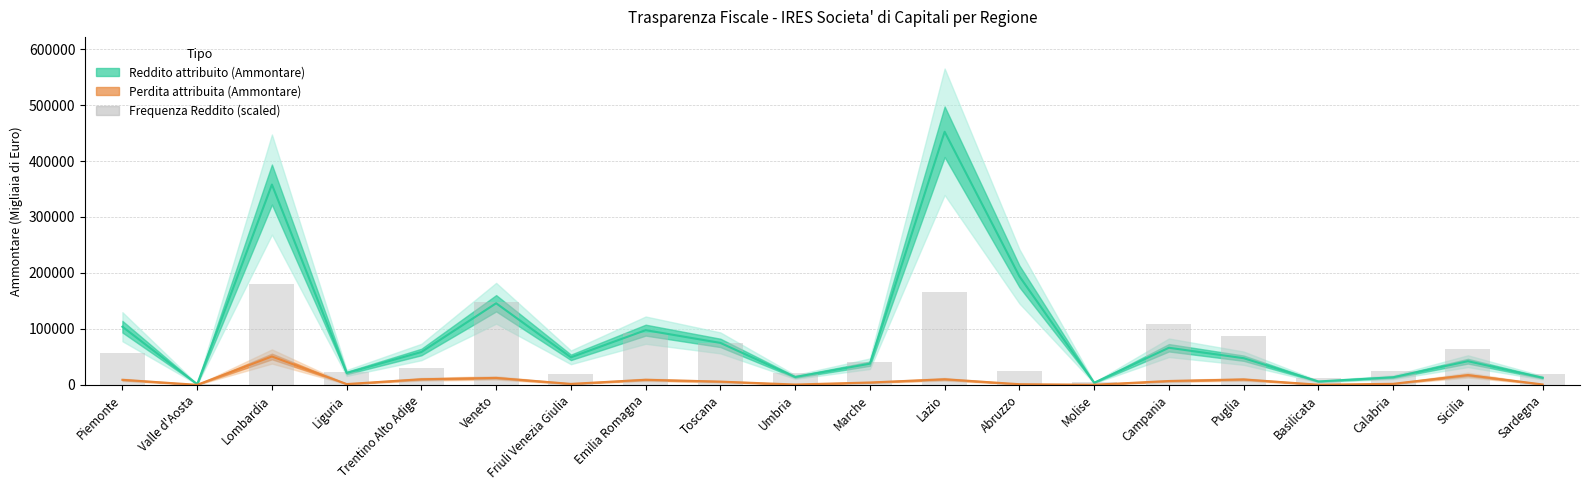

Reading right to left, list all the values displayed in this chart.

Sardegna=19825.7	Sicilia=63593.1	Calabria=25176.6	Basilicata=11525.0	Puglia=86780.2	Campania=108115.2	Molise=5488.1	Abruzzo=25108.0	Lazio=166700.4	Marche=40337.4	Umbria=20374.5	Toscana=74775.1	Emilia Romagna=92336.9	Friuli Venezia Giulia=19276.9	Veneto=147629.3	Trentino Alto Adige=29292.6	Liguria=22020.9	Lombardia=180900.8	Valle d'Aosta=1303.4	Piemonte=57624.8